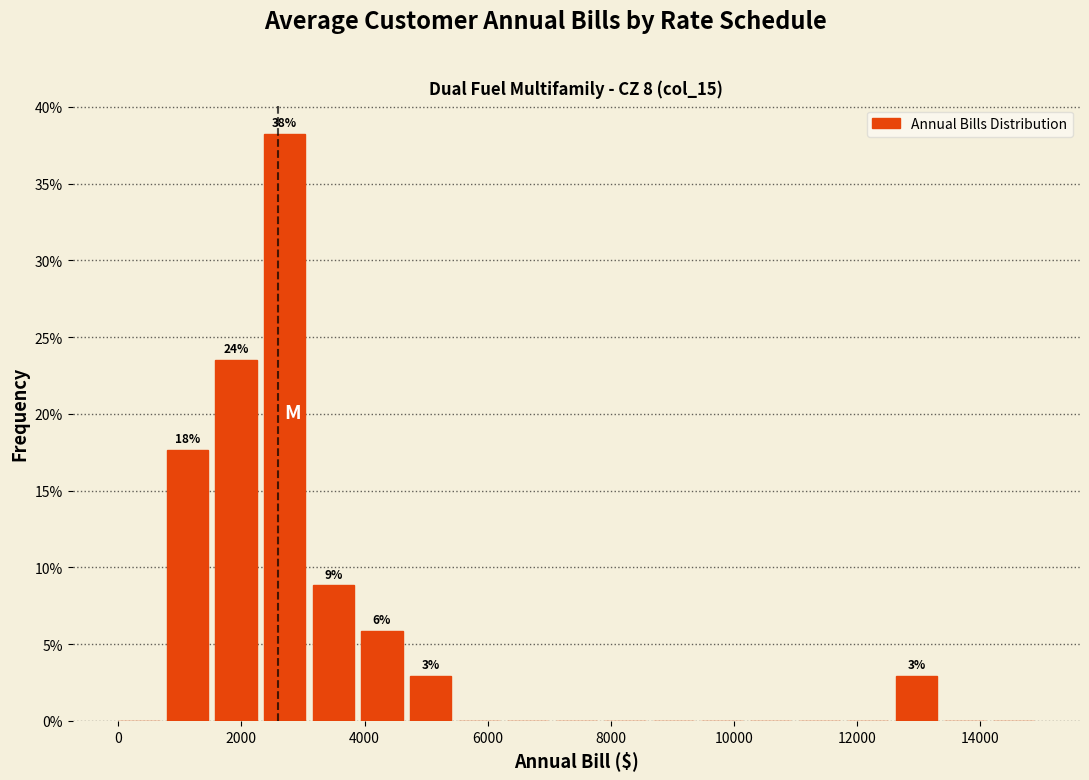

Read against the x-axis, roughly where is the centre of the tallest bar?

2800